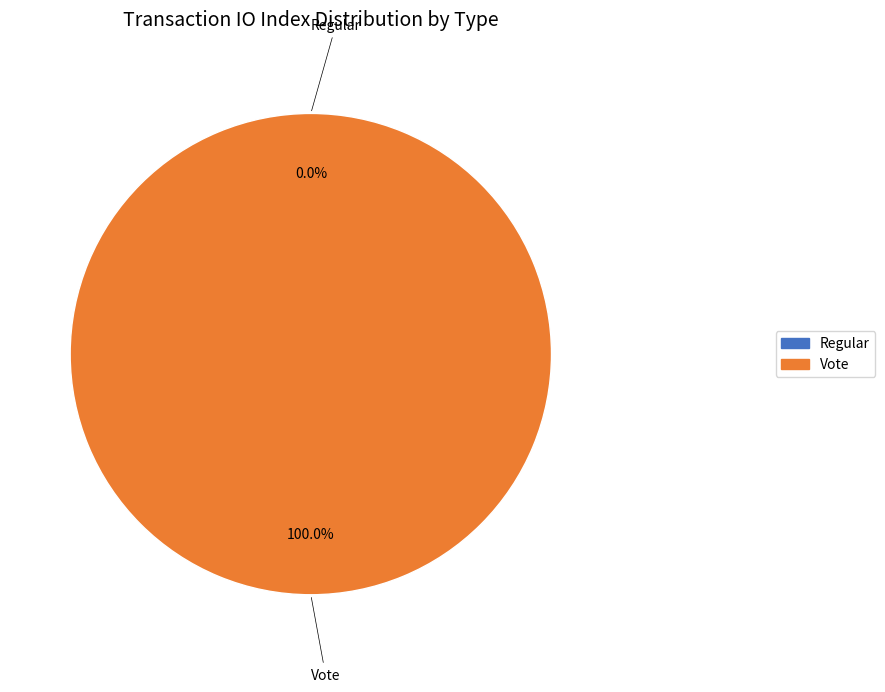

Which category has the smallest portion of the pie?

Regular